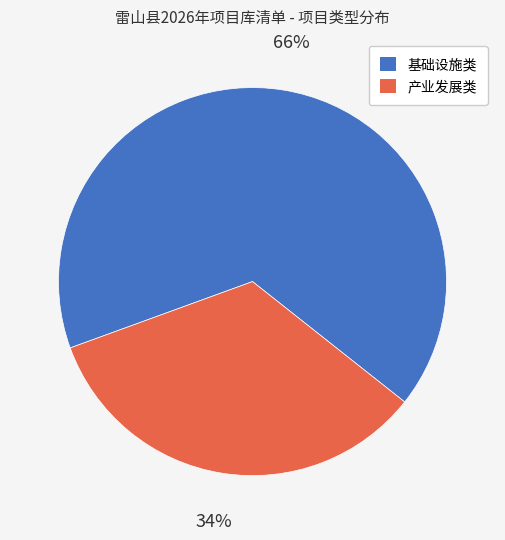

To the nearest percent, what portion does 基础设施类 represent?

66%